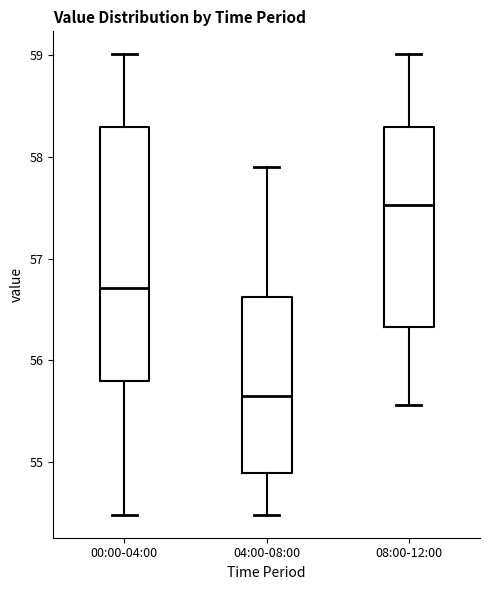

Reading left to right, read every box against the y-axis: the position of its median line, the range the box covers, and the ends of its whiskers. The values are not printed on the chart, so give them approximately, as read against the axis.

00:00-04:00: median 56.7, box 55.8 to 58.3, whiskers 54.5 to 59.0
04:00-08:00: median 55.7, box 54.9 to 56.6, whiskers 54.5 to 57.9
08:00-12:00: median 57.5, box 56.3 to 58.3, whiskers 55.6 to 59.0